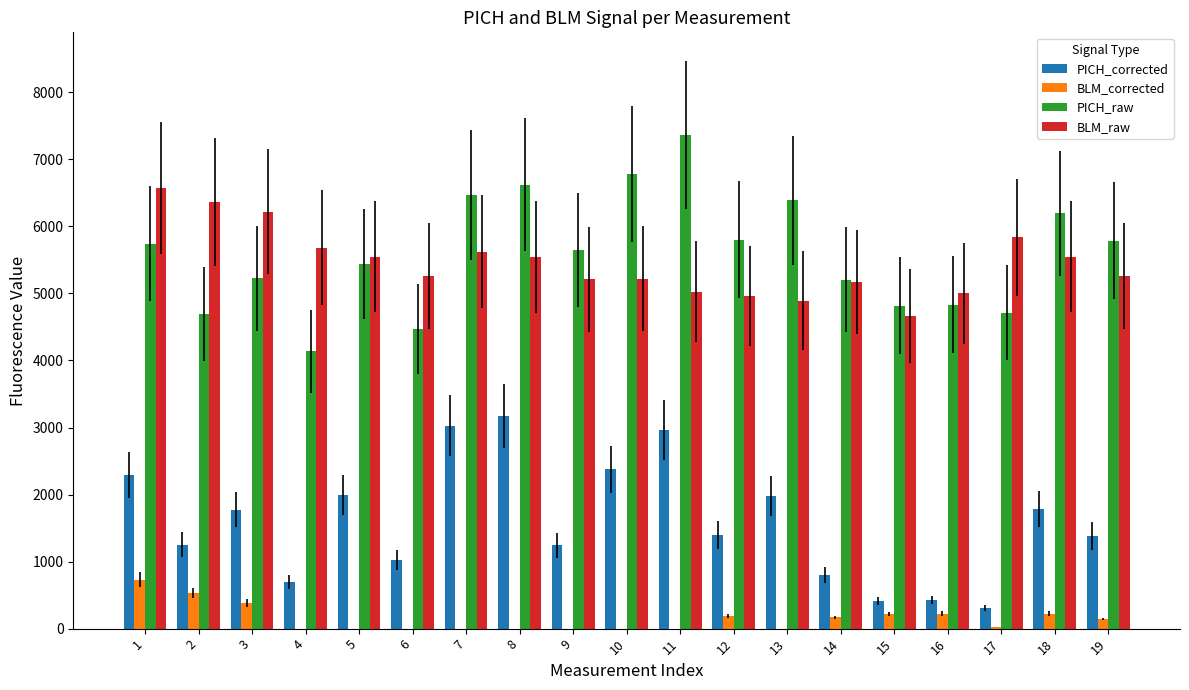

What is the sum of all PICH_corrected values?

30303.3